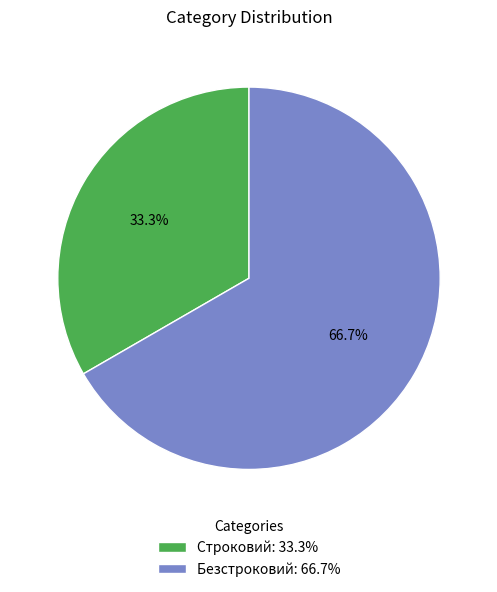

The Строковий slice represents 23% of the pie. True or false?

False